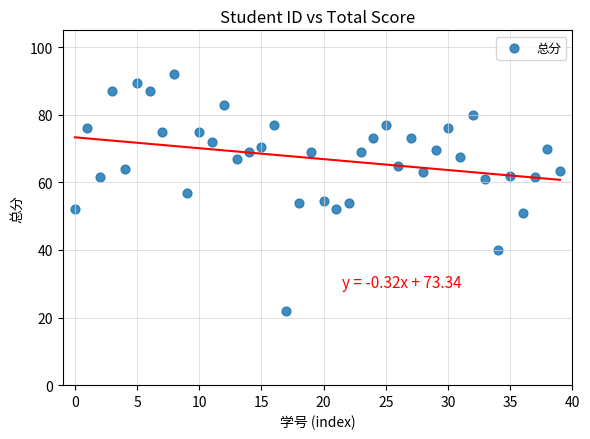

What is the range of Y values (max minus min)?

70.0